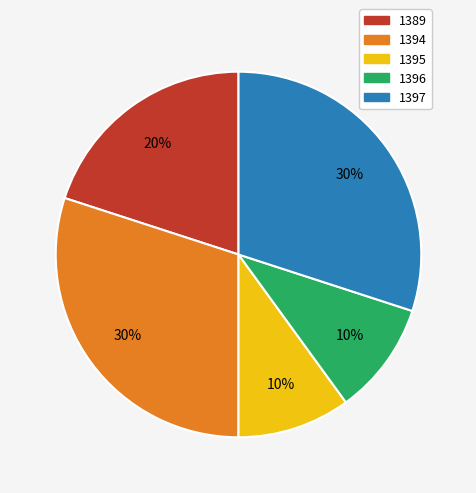

The 1389 slice represents 20% of the pie. True or false?

True